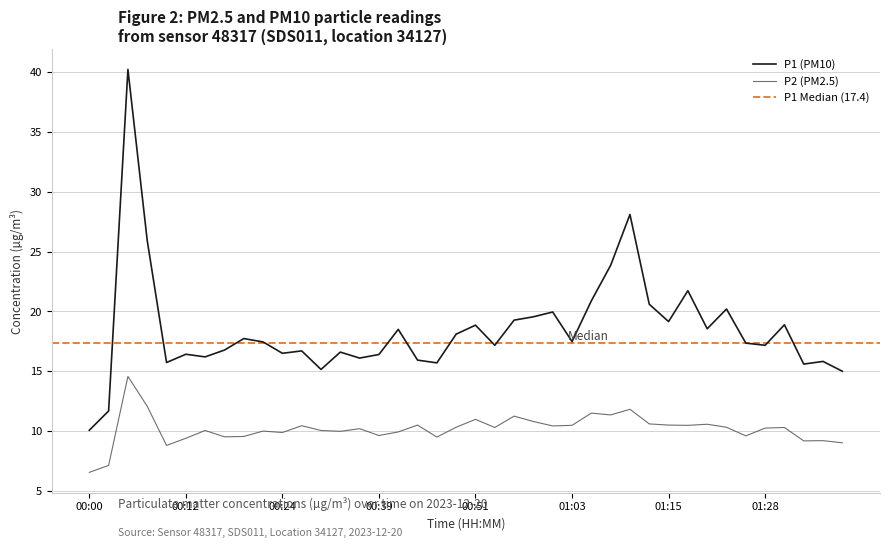

What is the sum of the P1 values at 01:28 and 01:13?

37.8